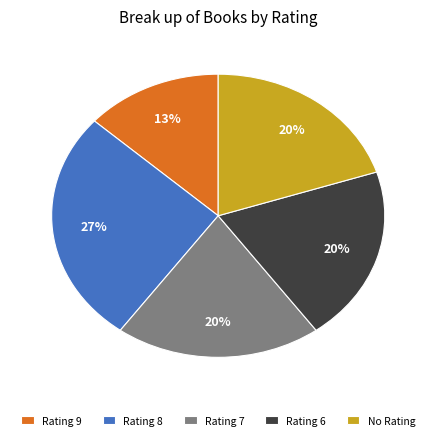

Which has a higher value, No Rating or Rating 9?

No Rating